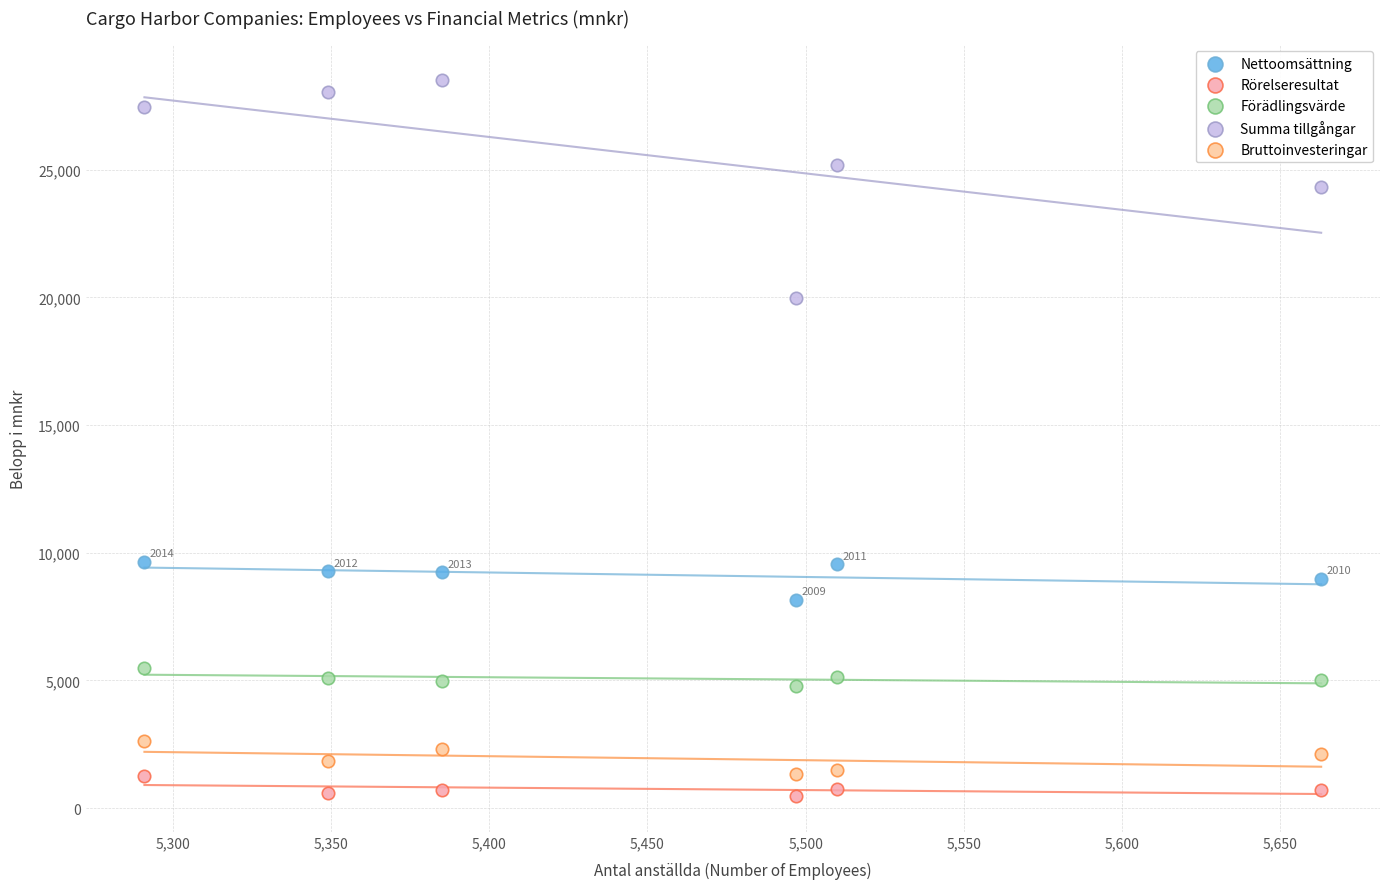

Which series reaches the maximum Y coordinate?

Summa tillgångar